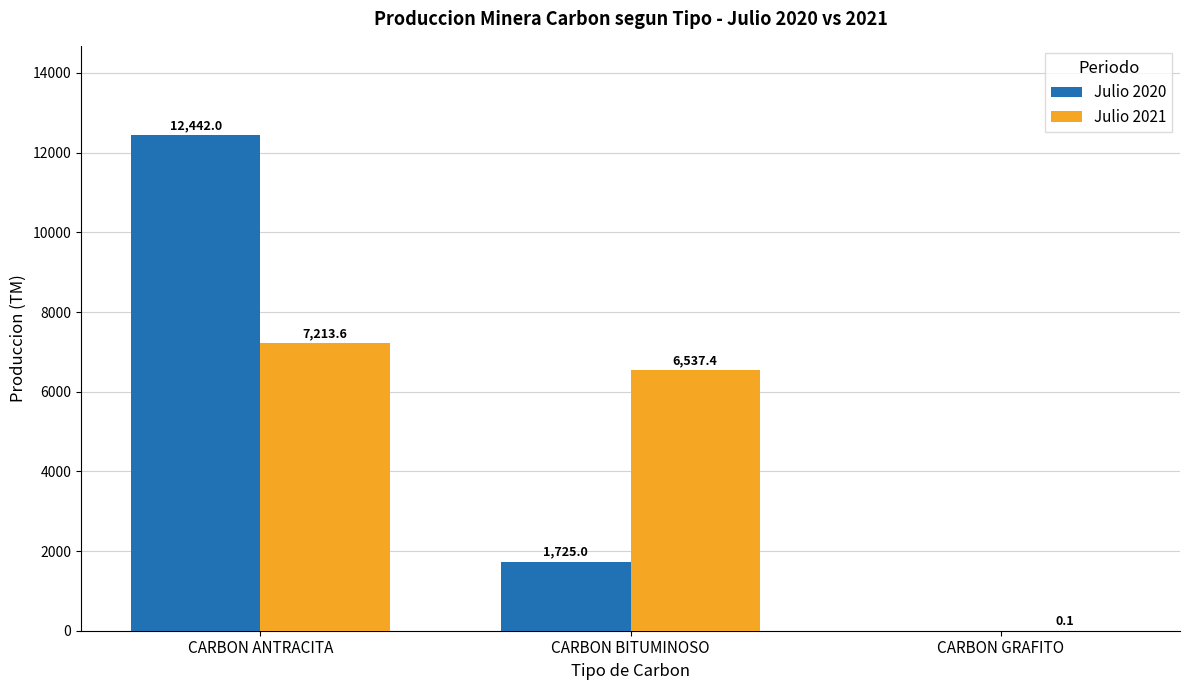

Is the value of Julio 2021 at CARBON GRAFITO greater than the value of Julio 2020 at CARBON GRAFITO?

Yes